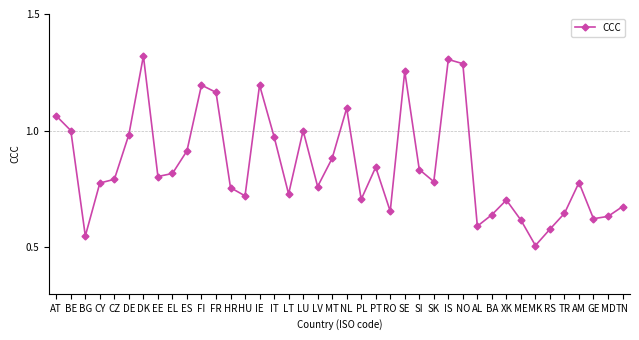

What is the change in value from ES to HU?

-0.2